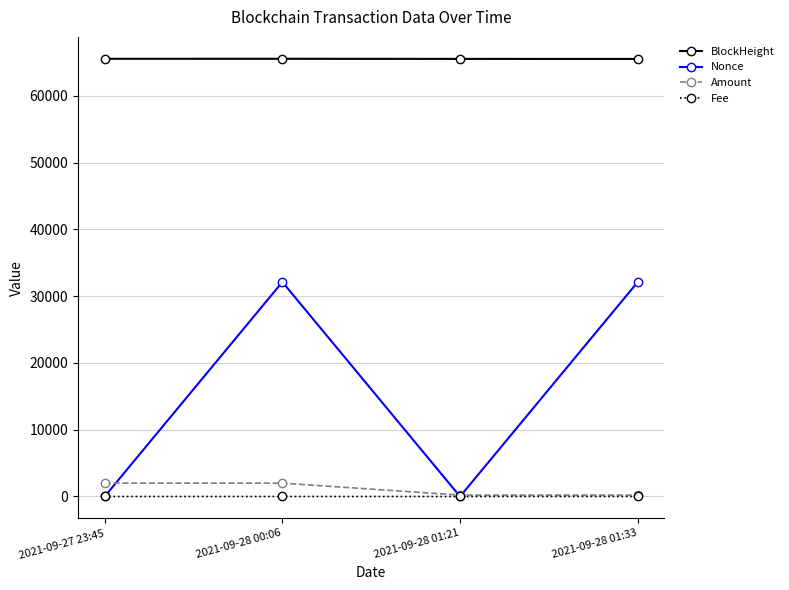

Between 2021-09-27 23:45 and 2021-09-28 00:06, which series saw the biggest shift?

Nonce